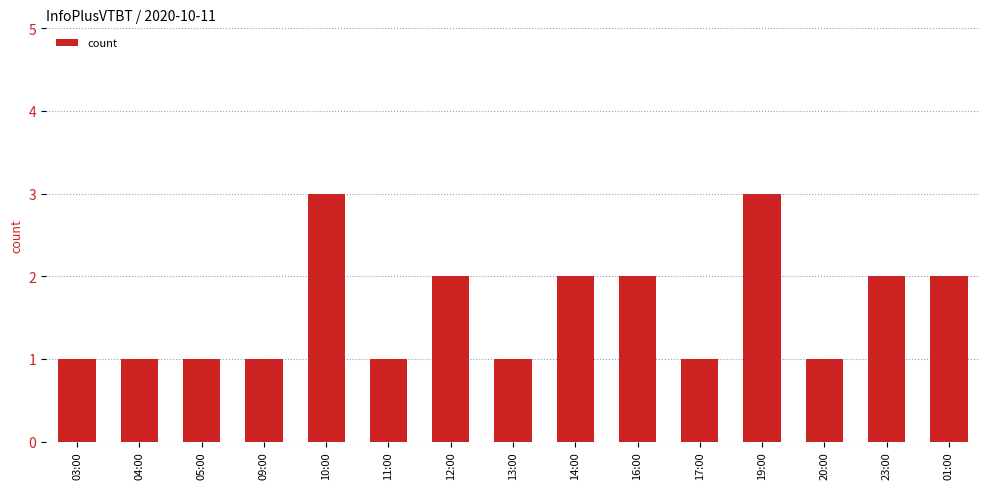

Reading left to right, transcribe all the data shown in this chart.

03:00=1	04:00=1	05:00=1	09:00=1	10:00=3	11:00=1	12:00=2	13:00=1	14:00=2	16:00=2	17:00=1	19:00=3	20:00=1	23:00=2	01:00=2